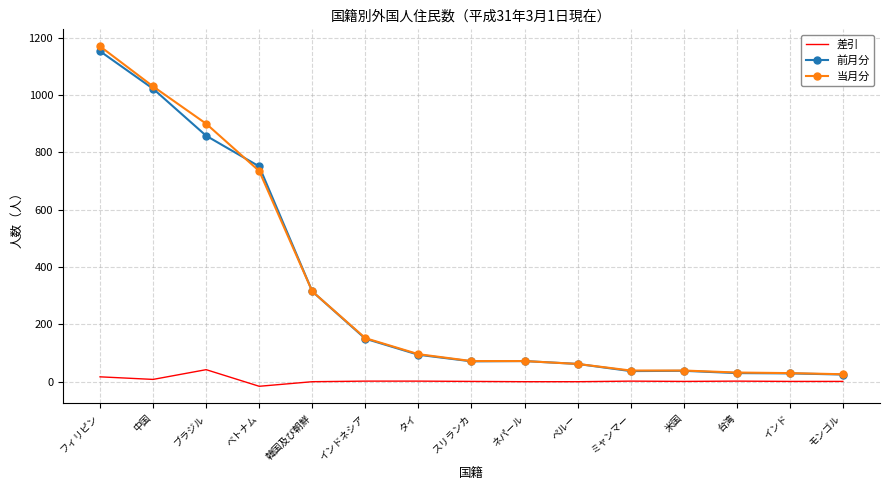

What position from the left is モンゴル?

15